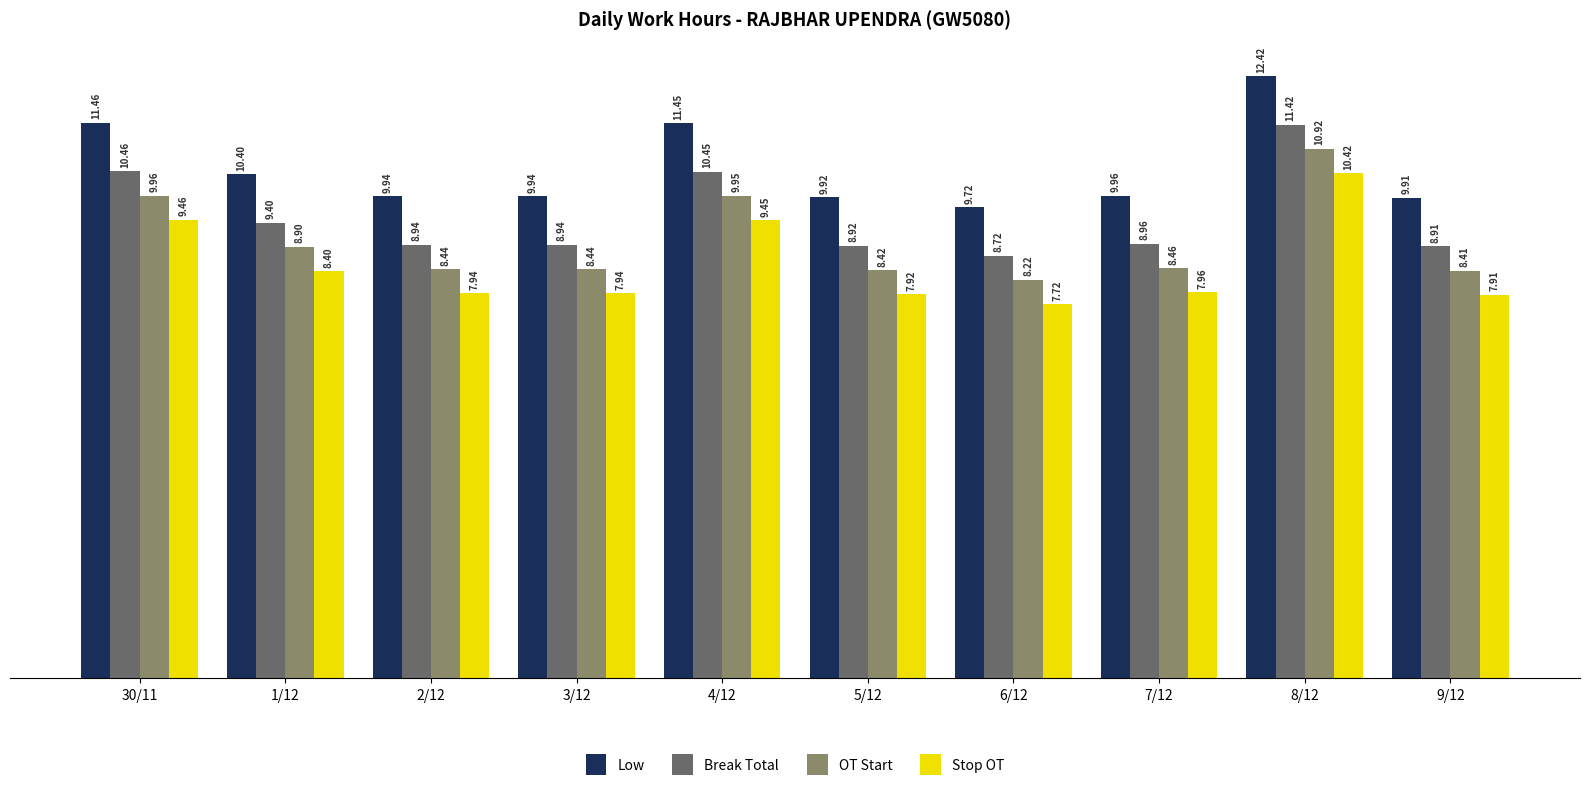

What is the difference between the highest and lowest values at 6/12?

2.0